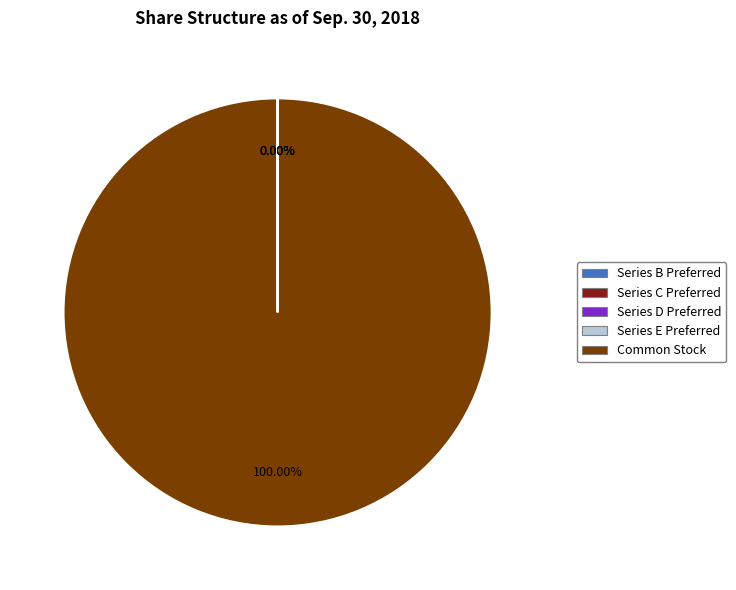

Does any single category account for the majority?

Yes